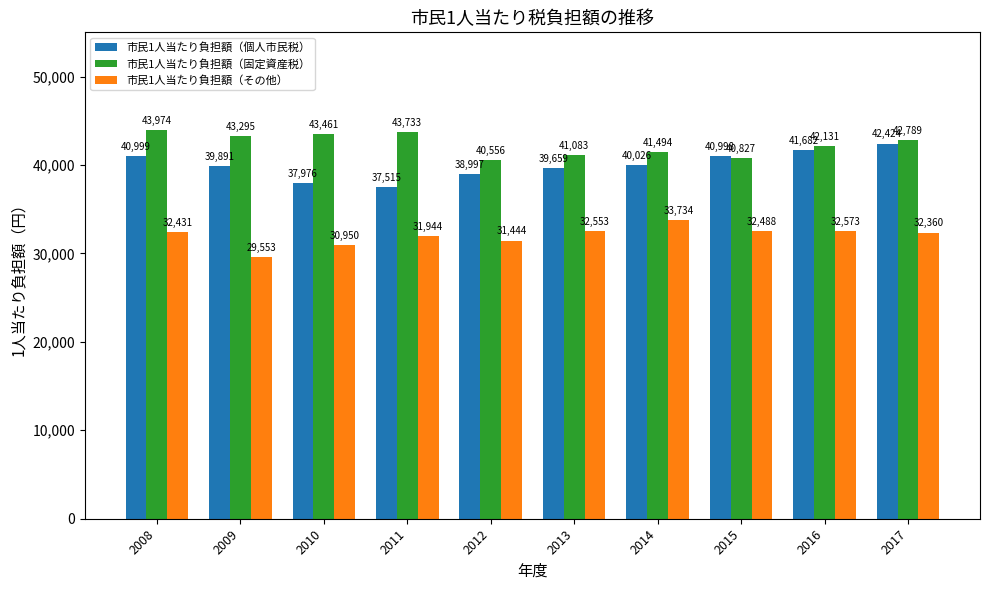

Does the chart contain any negative values?

No